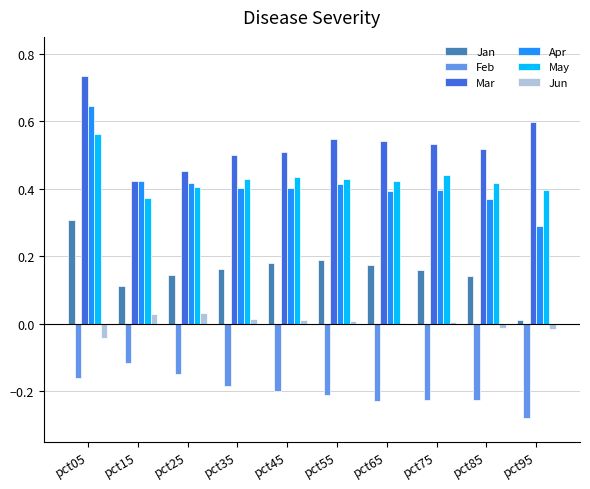

What is the sum of all Jan values?

1.6